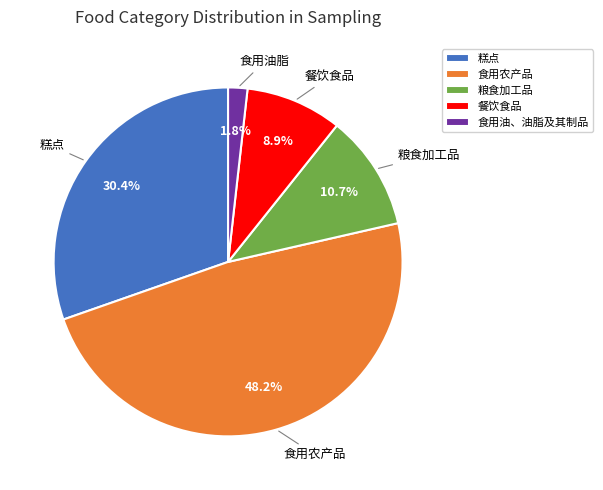

To the nearest percent, what is the difference between the largest and smallest slice percentages?

46%